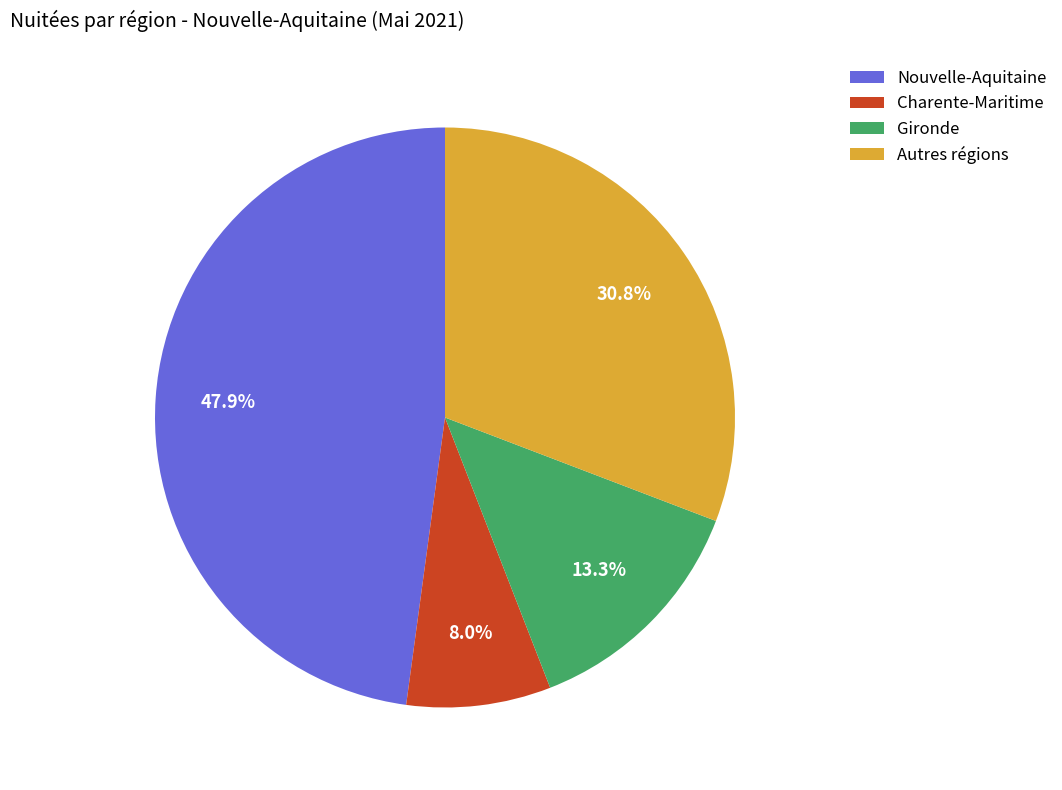

Which slice is the smallest?

Charente-Maritime